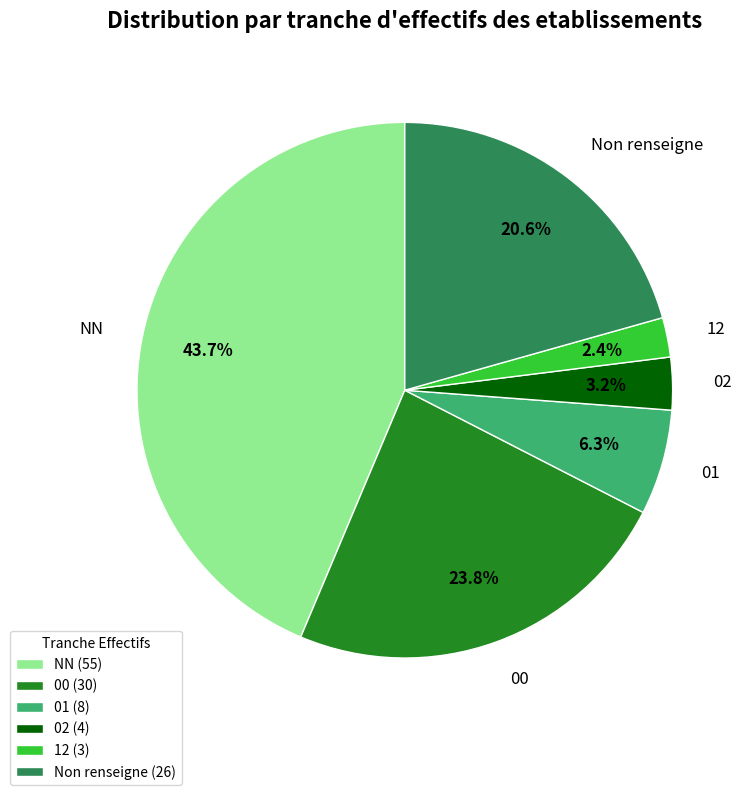

Approximately how many times larger is the value at 02 (4) compared to 12 (3)?

1.3